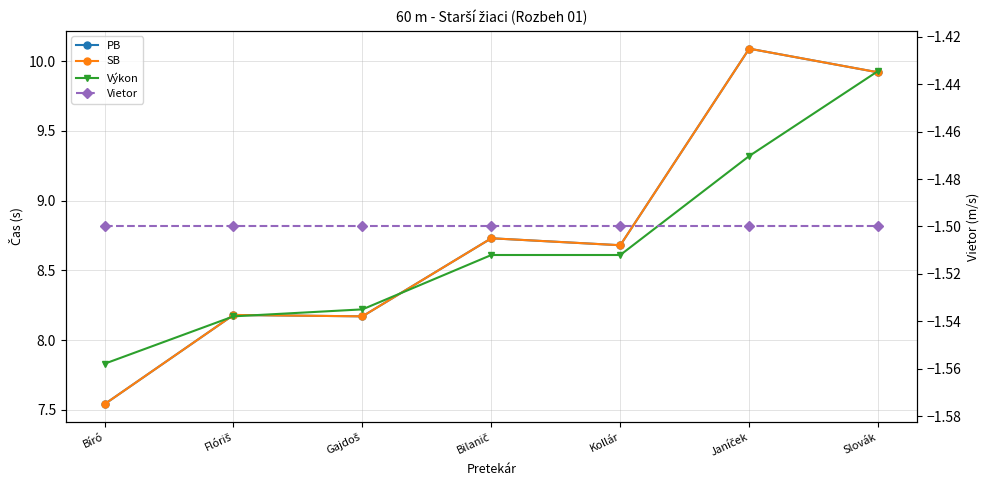

At Gajdoš, list the series in order from largest to smallest.

Výkon, PB, SB, Vietor